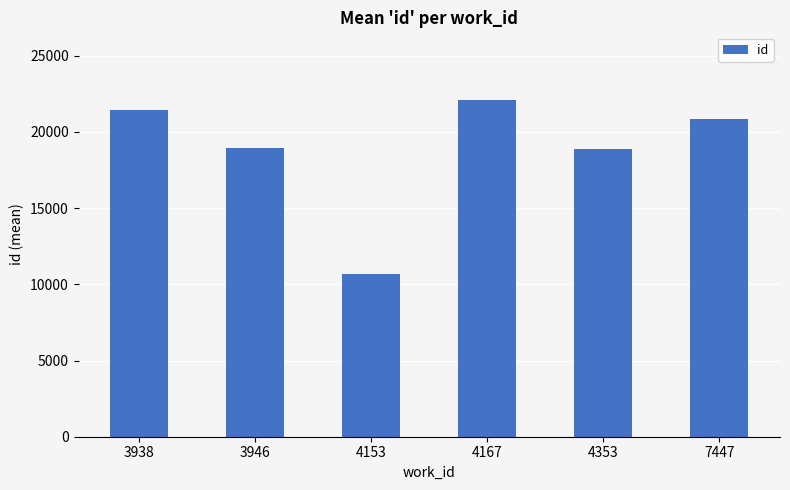

The value at 4153 is 15718.9. True or false?

False